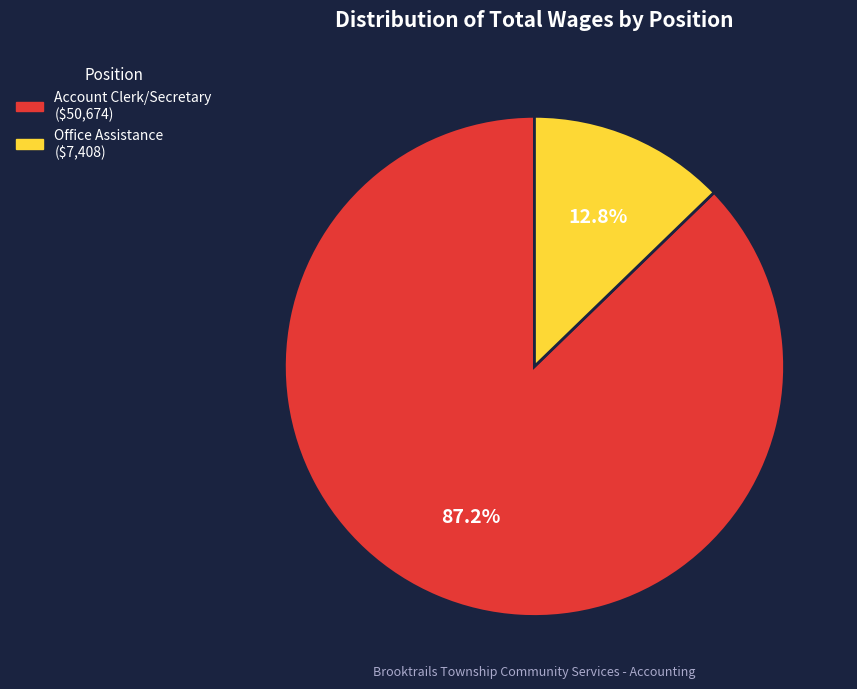

Rank the categories by value from highest to lowest.

Account Clerk/Secretary, Office Assistance